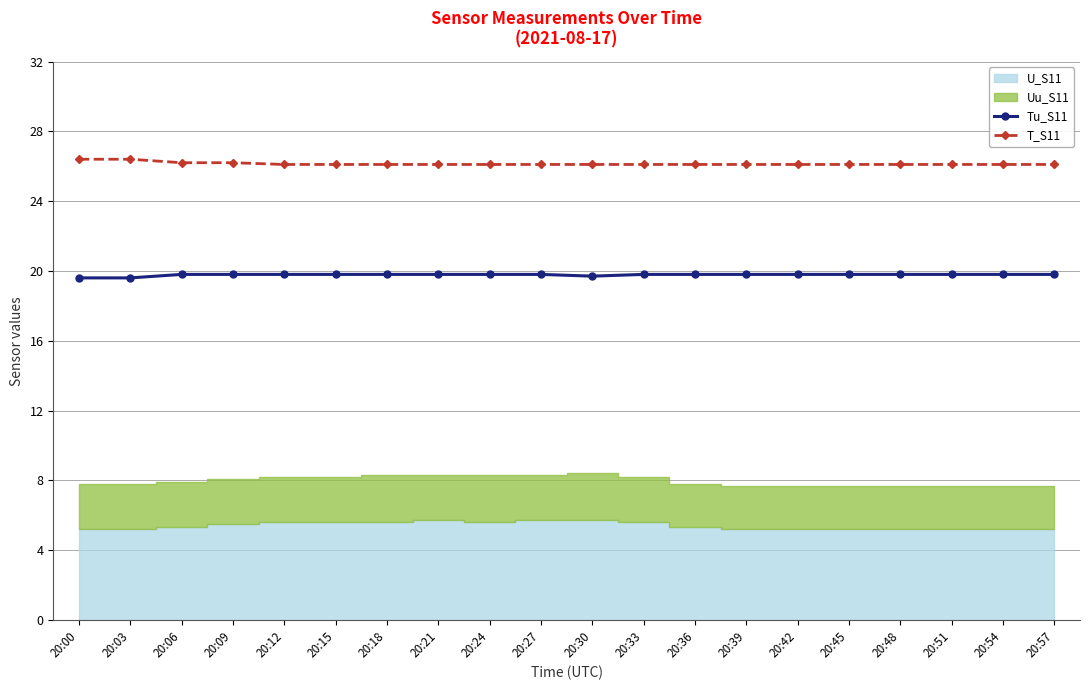

The value of Tu_S11 at 20:27 is 19.8. True or false?

True